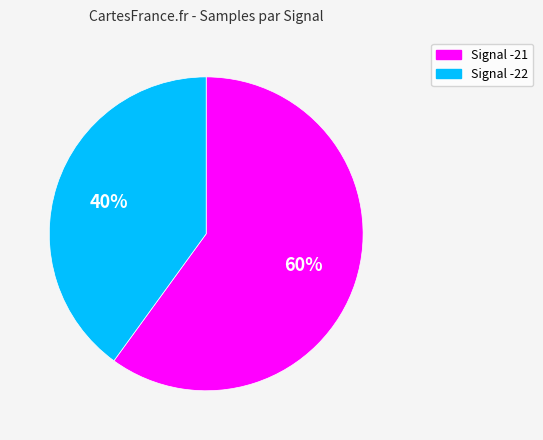

Rank the categories by value from highest to lowest.

Signal -21, Signal -22